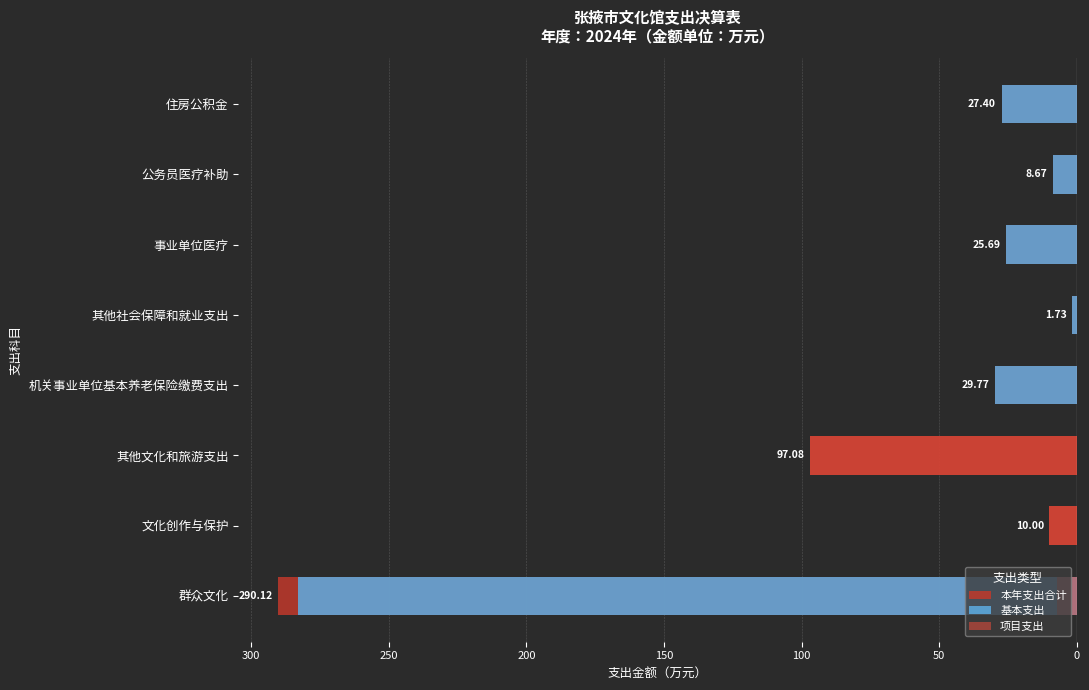

At how many categories does at least one series exceed -72?

8